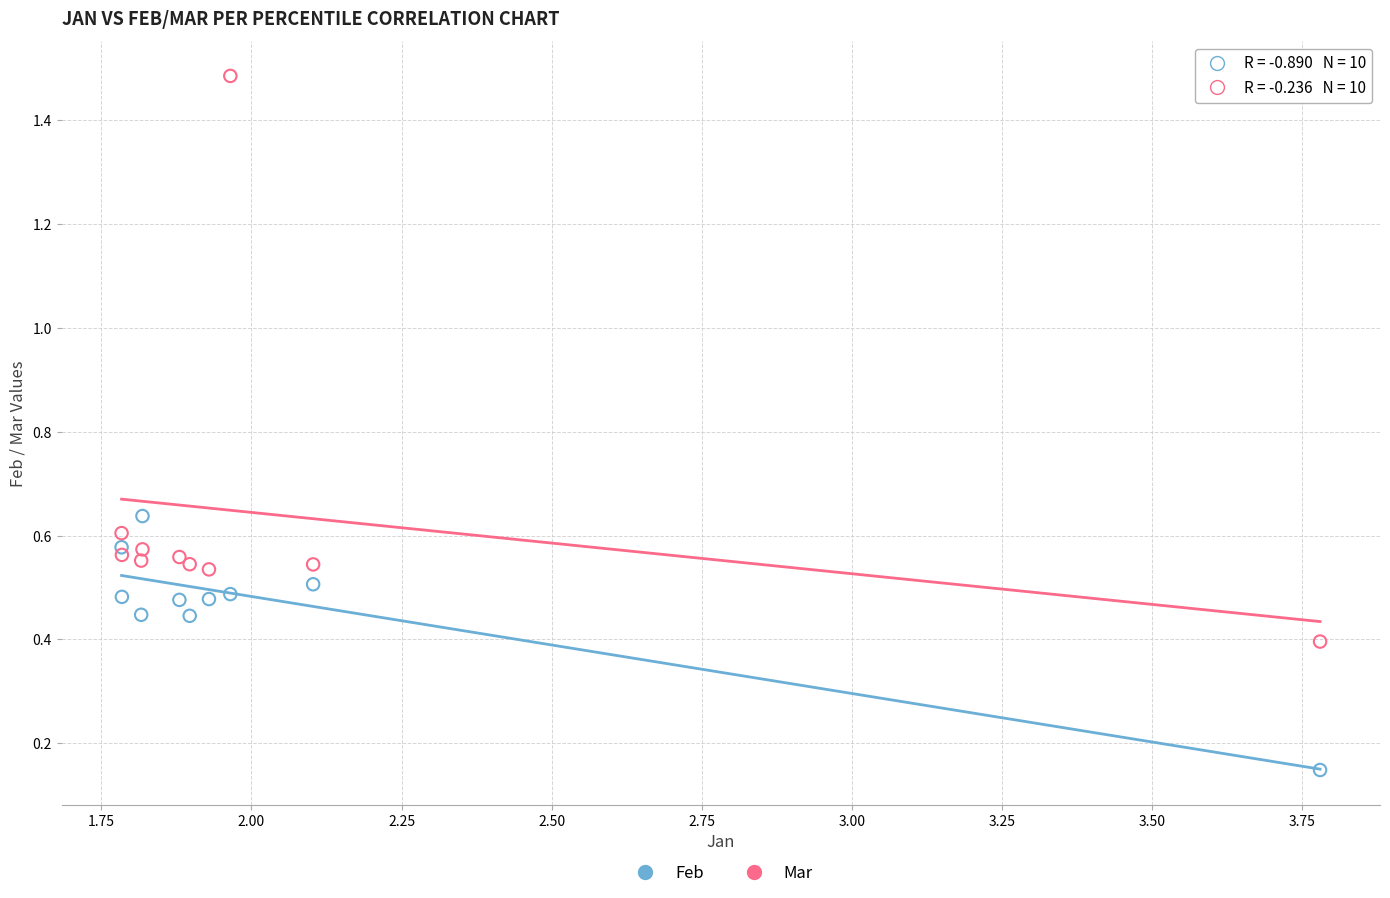

Which series has the largest Y range (max minus min)?

Mar